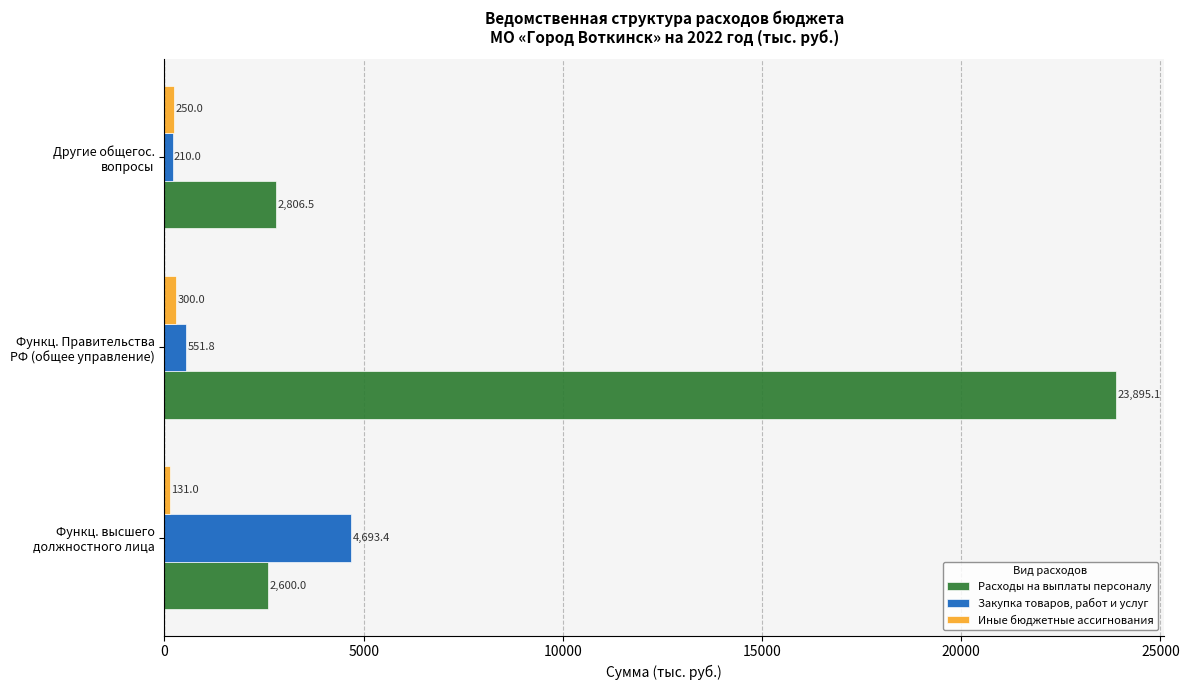

How many values in the Закупка товаров, работ и услуг series exceed 551?

2